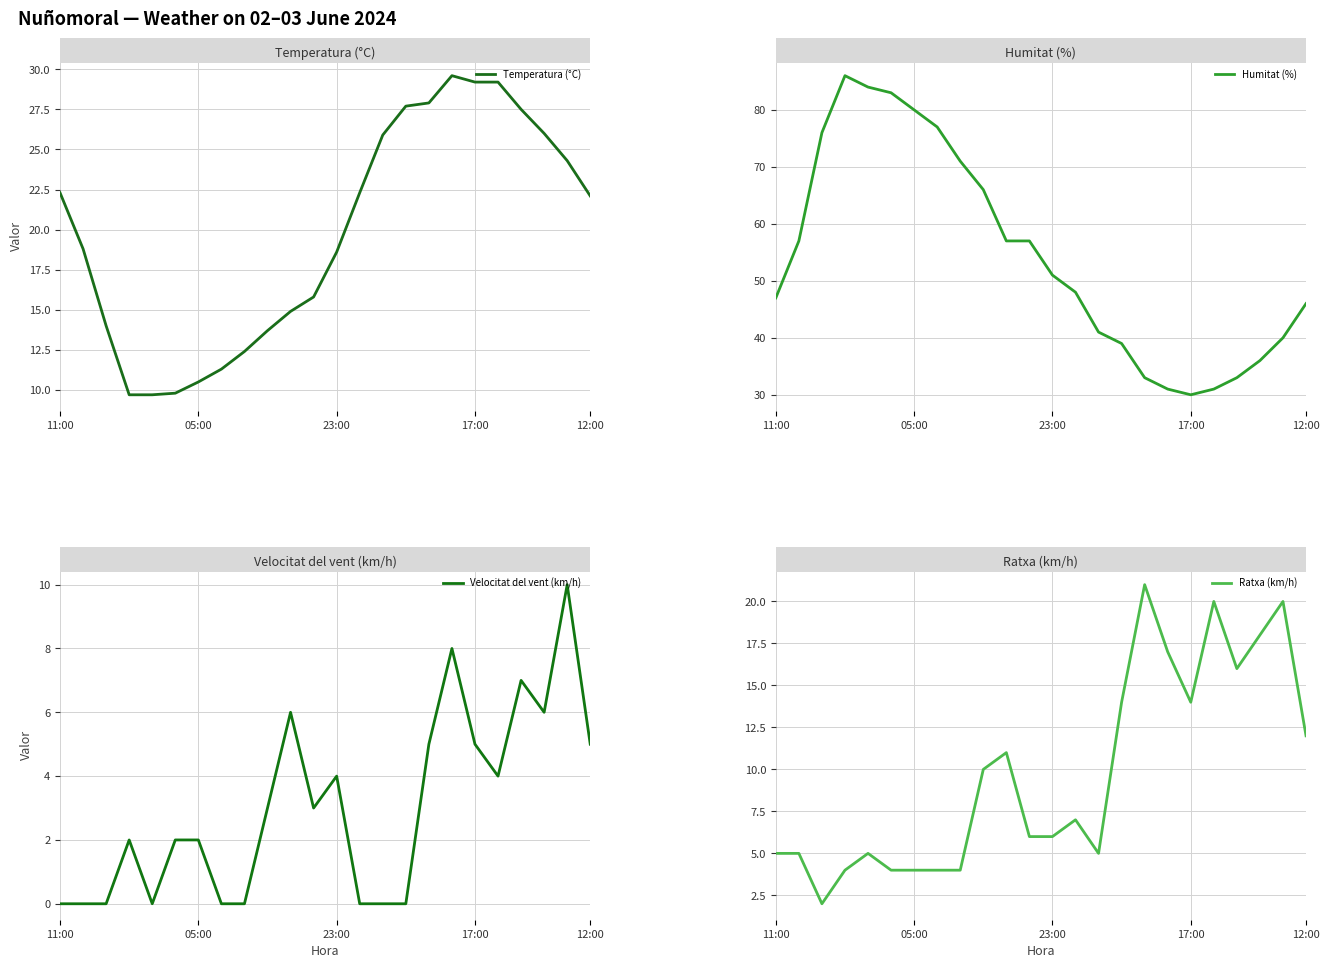

Does the chart display data point markers on the line(s)?

No